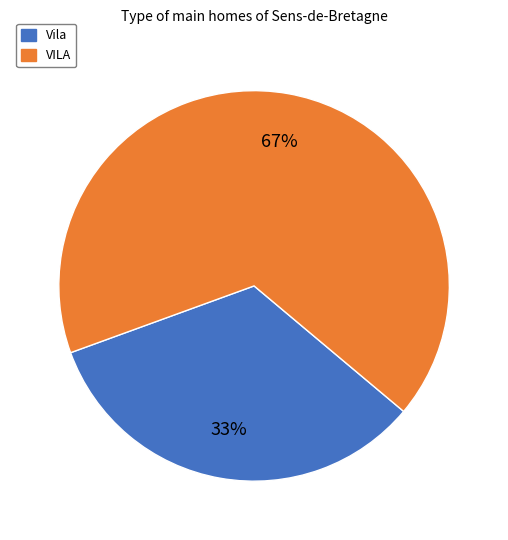

To the nearest percent, what percentage of the pie is Vila?

33%